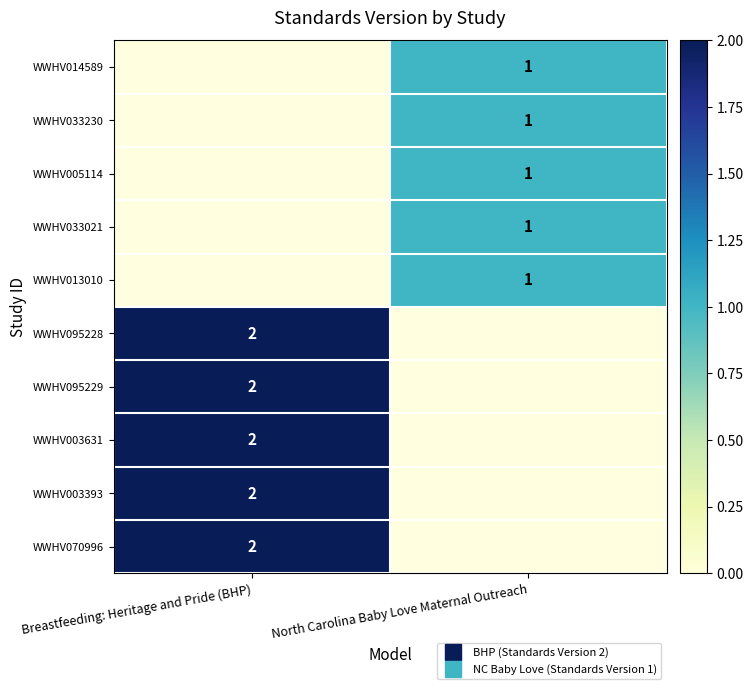

How many data points does each series have?

2